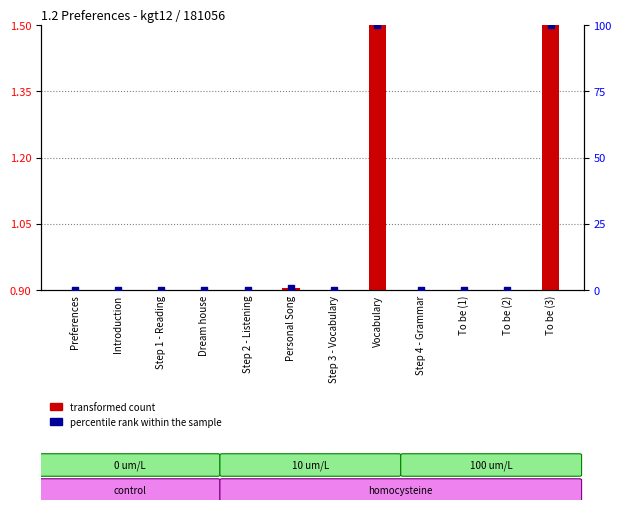

At how many categories does at least one series exceed 8?

2